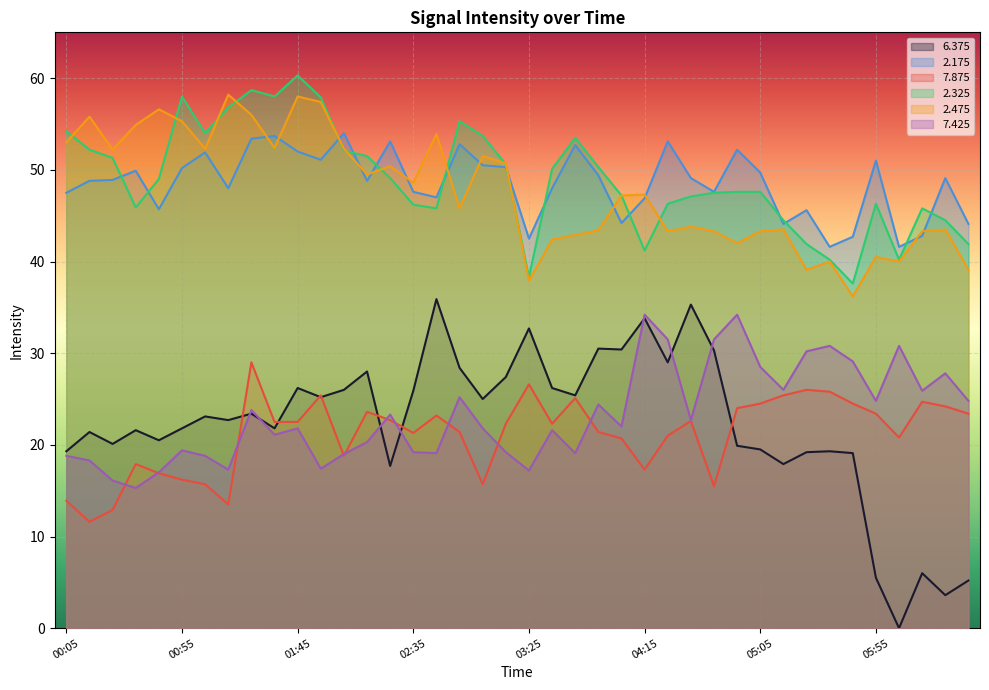

Where is   2.325 nearest to the value 48?

04:55